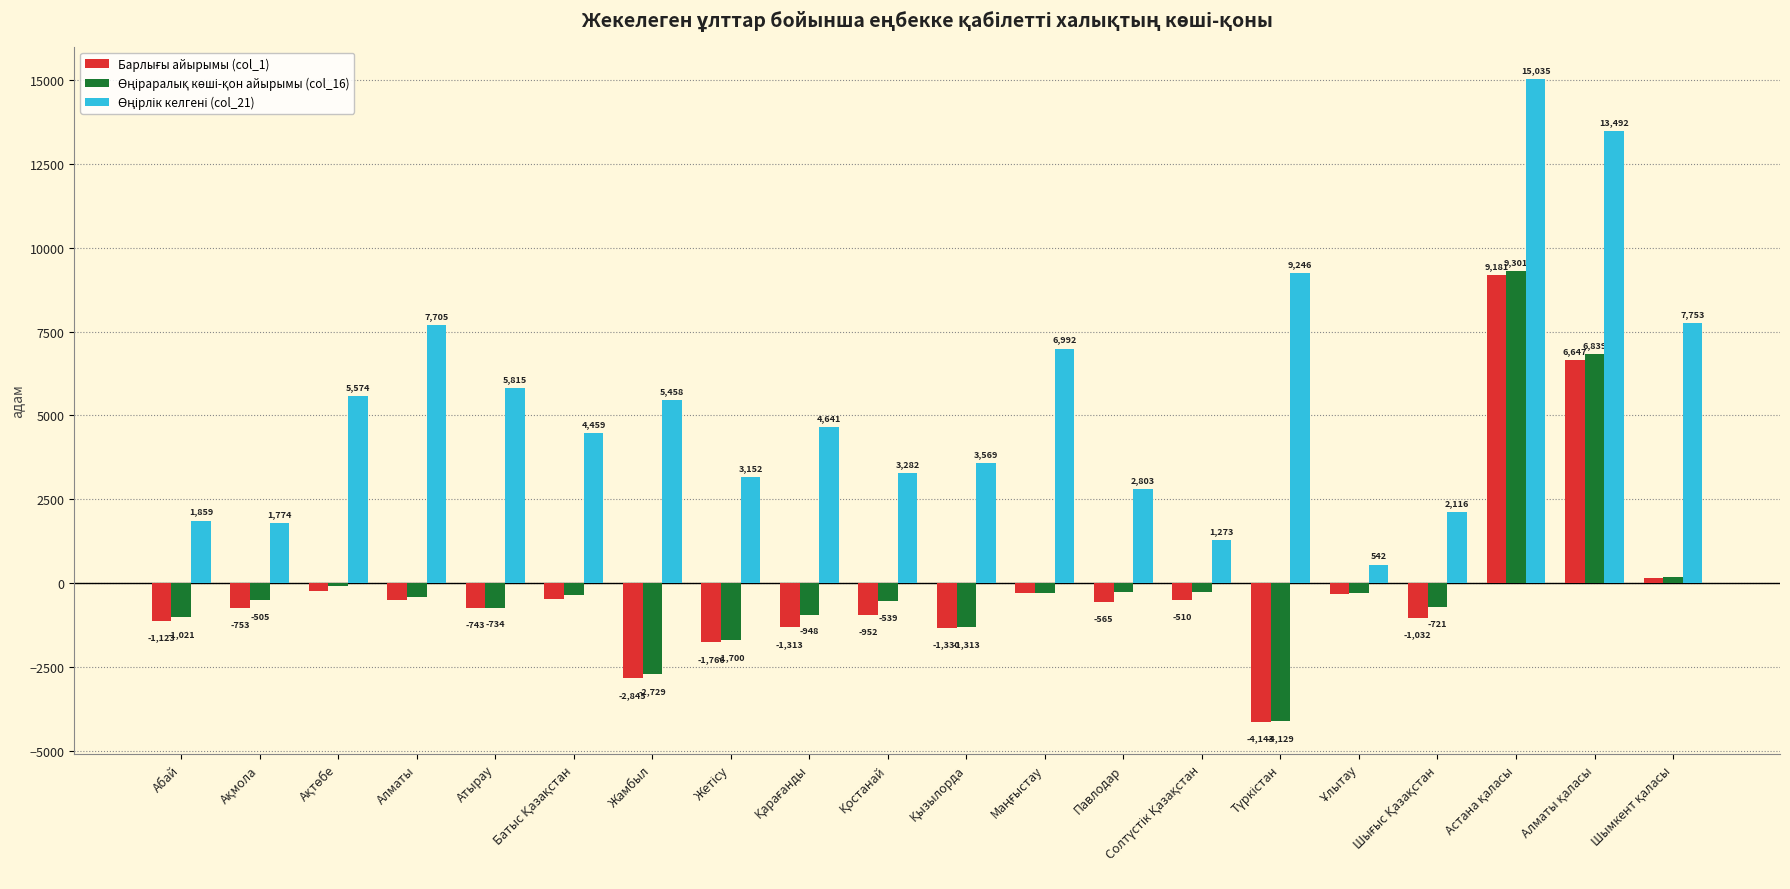

What is the maximum value shown in the chart?

15035